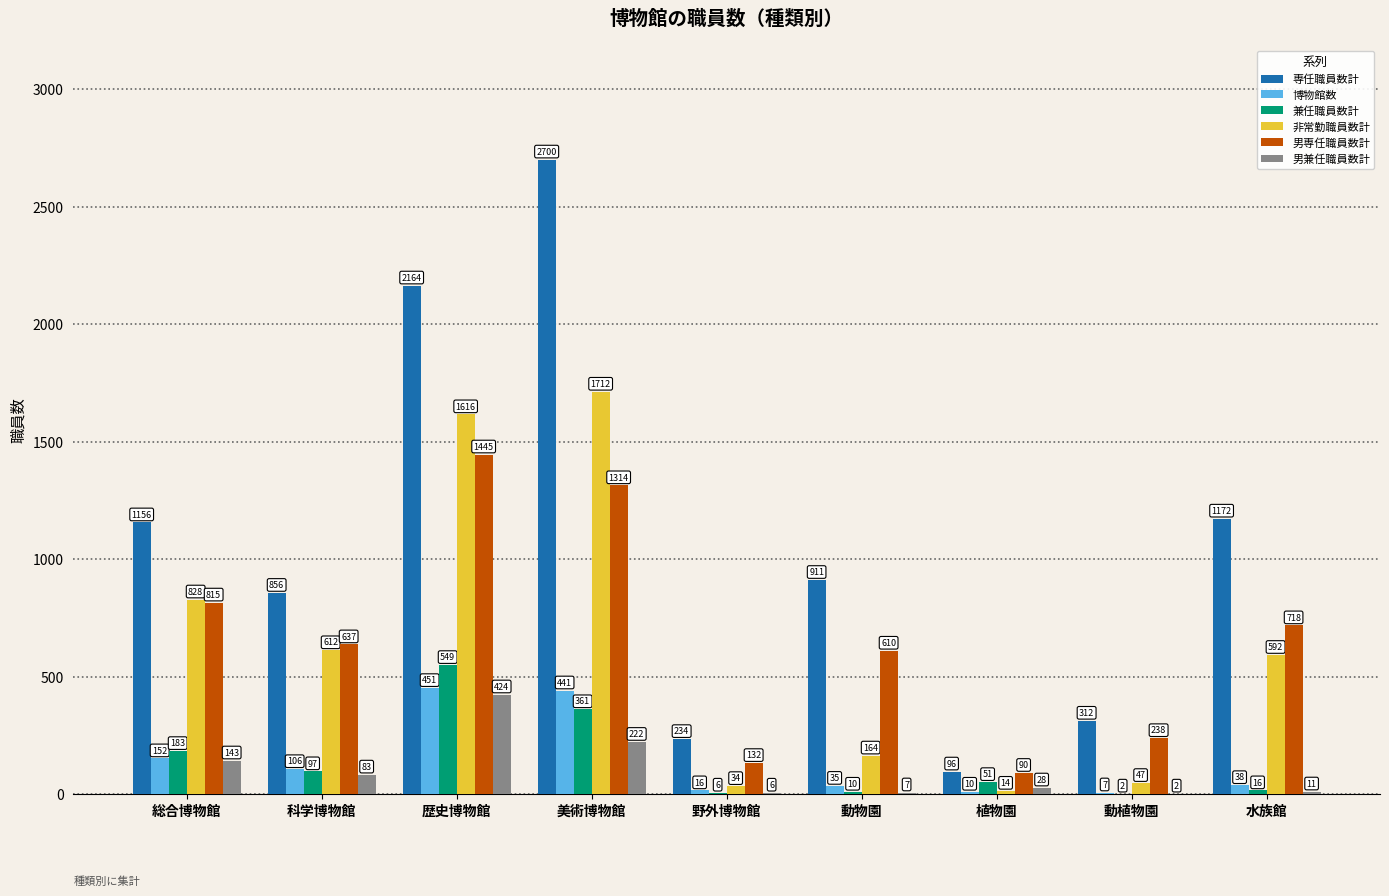

Reading left to right, list all the values displayed in this chart.

専任職員数計: 1156	856	2164	2700	234	911	96	312	1172
博物館数: 152	106	451	441	16	35	10	7	38
兼任職員数計: 183	97	549	361	6	10	51	2	16
非常勤職員数計: 828	612	1616	1712	34	164	14	47	592
男専任職員数計: 815	637	1445	1314	132	610	90	238	718
男兼任職員数計: 143	83	424	222	6	7	28	2	11